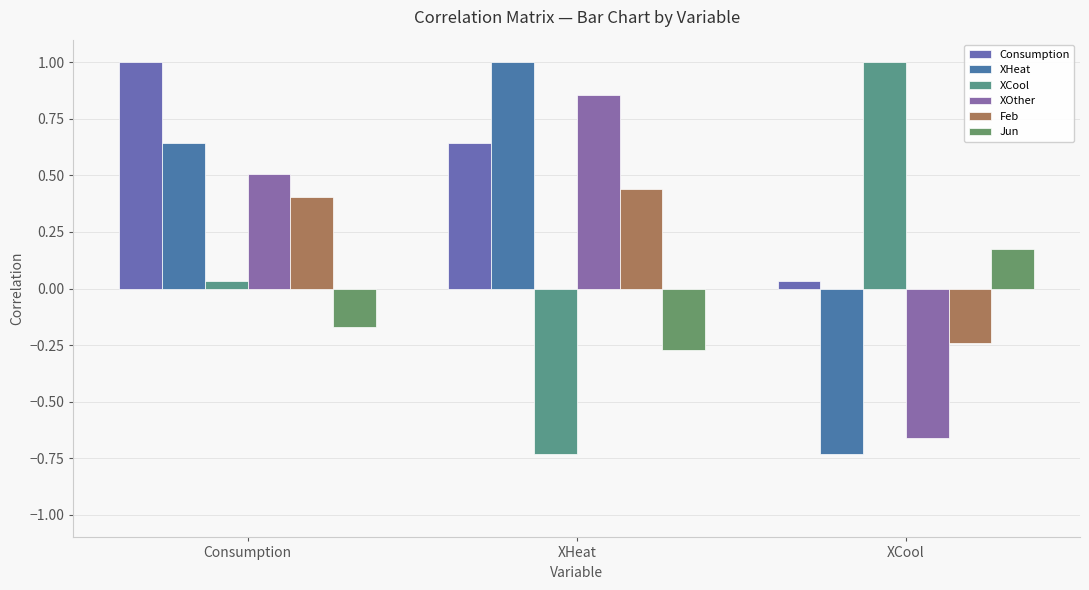

What position from the right is XHeat?

2